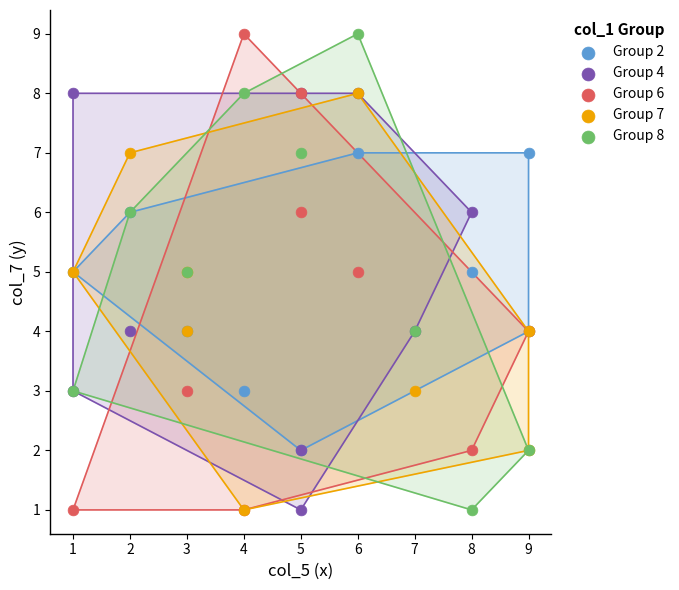

What are all the series names shown in the legend?

Group 2, Group 4, Group 6, Group 7, Group 8